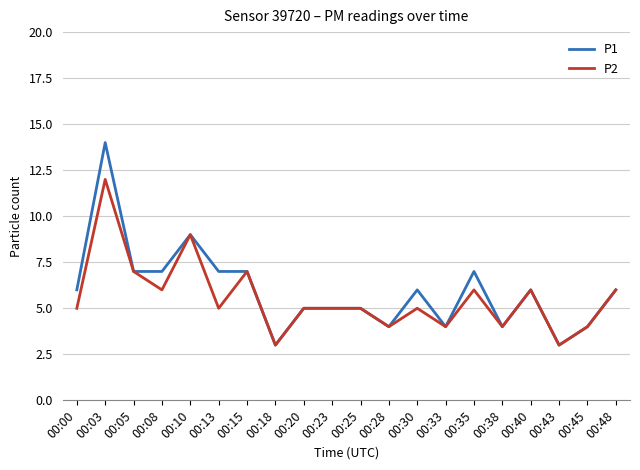

What is the difference between the second highest and minimum values in the P2 series?

6